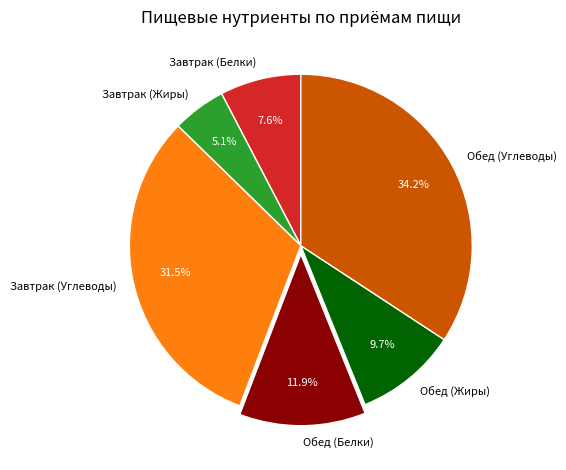

How many slices are in this pie chart?

6